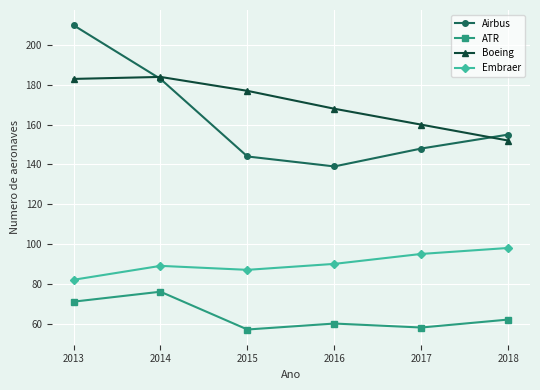

What is the total value across all series at 2013?

546